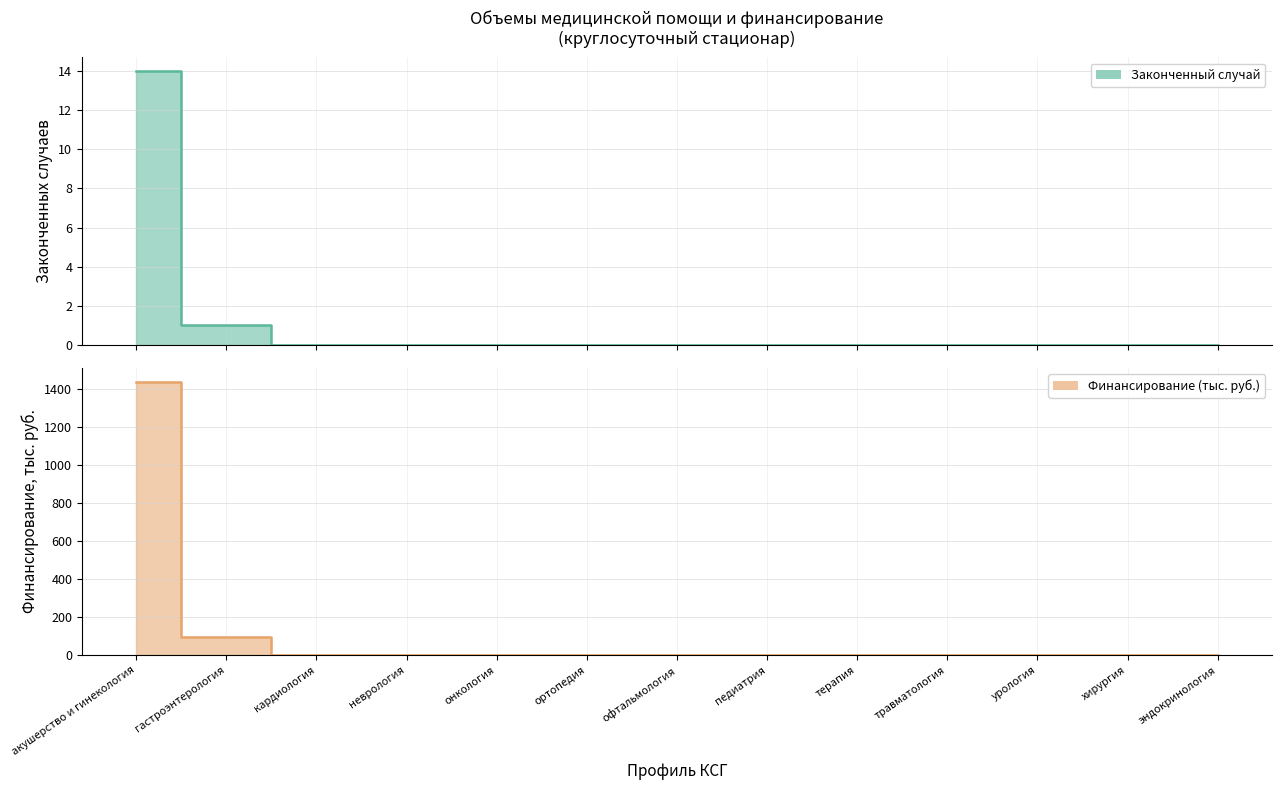

Rank the categories by Законченный случай value from lowest to highest.

кардиология, неврология, онкология, ортопедия, офтальмология, педиатрия, терапия, травматология, урология, хирургия, эндокринология, гастроэнтерология, акушерство и гинекология